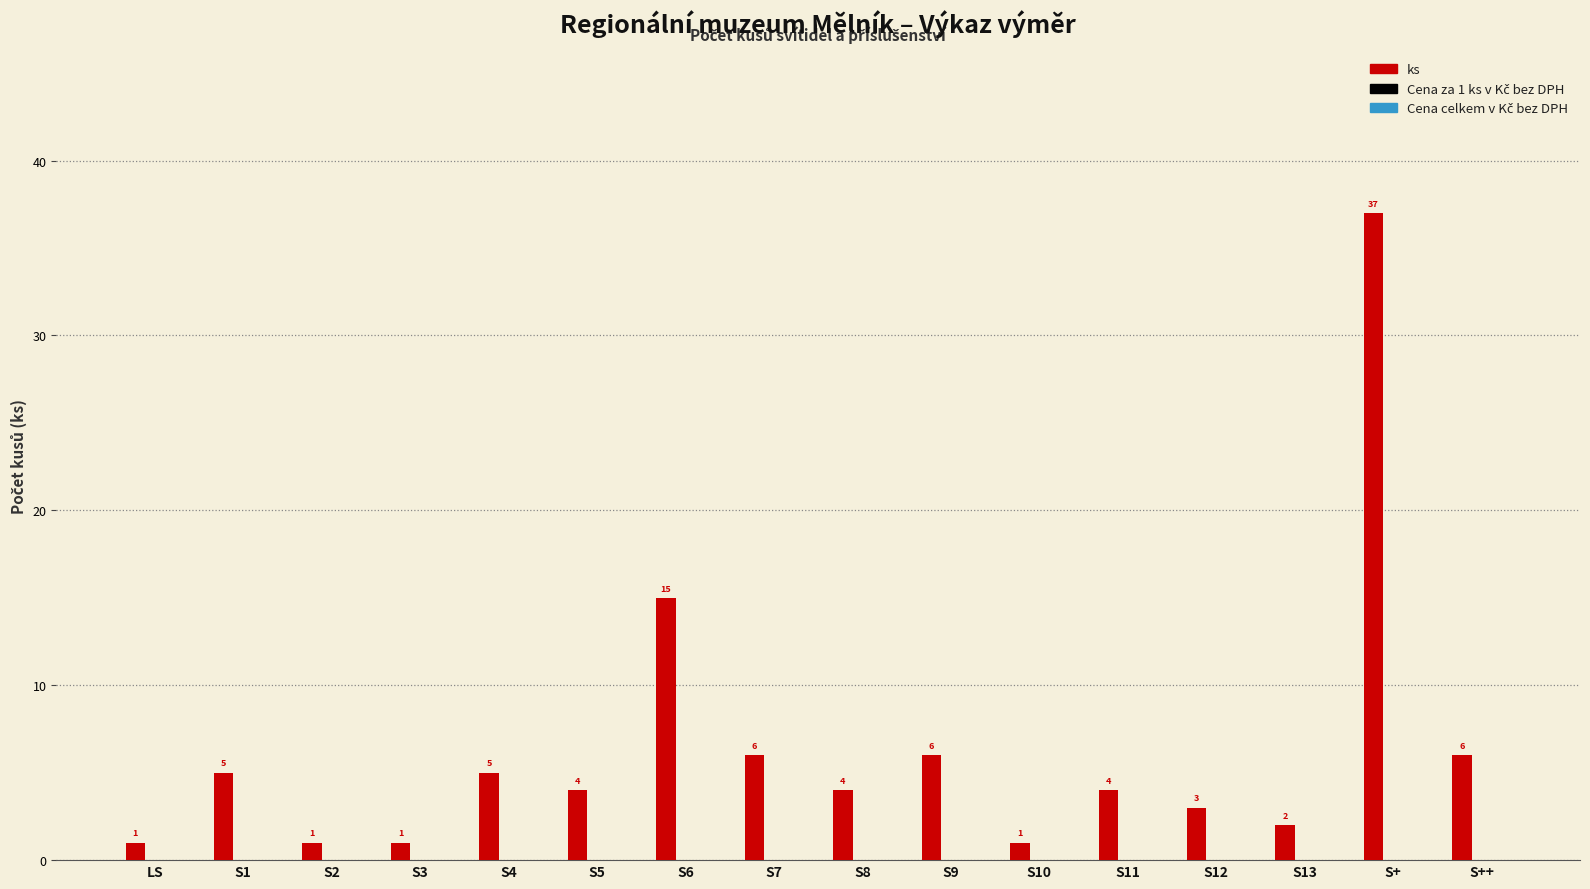

What position from the left is LS?

1